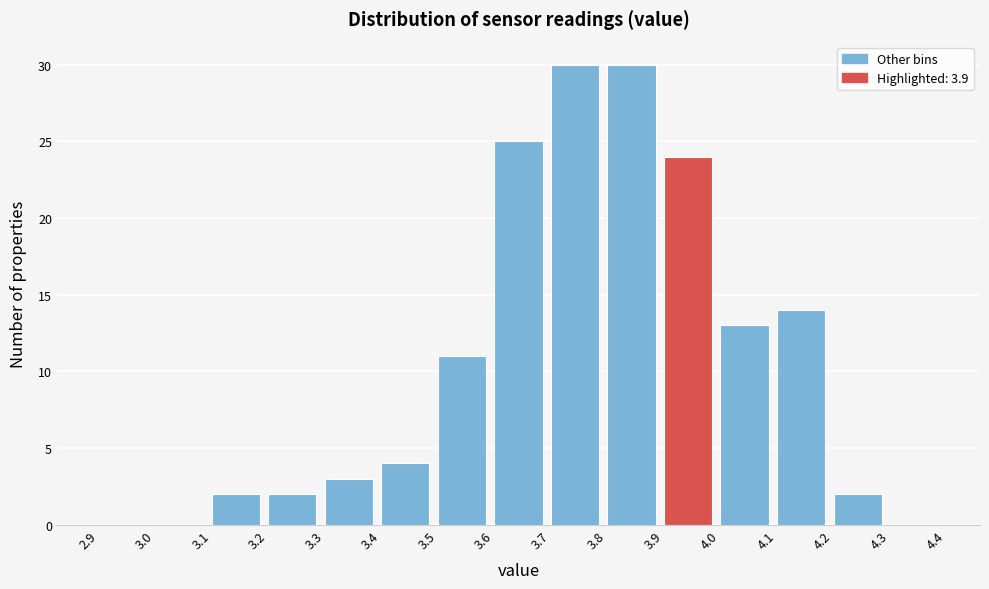

What is the height of the bar covering 3.7 to 3.8 on the x-axis? The values are not printed on the chart, so give them approximately, as read against the axis.

30